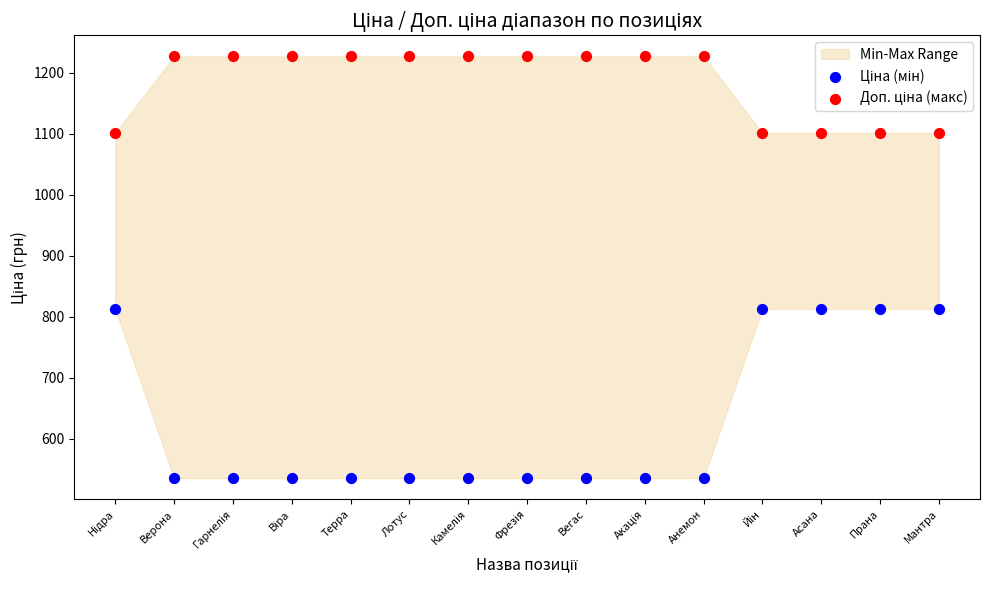

What is the X range (max minus min) for the scatter plot?

1.0